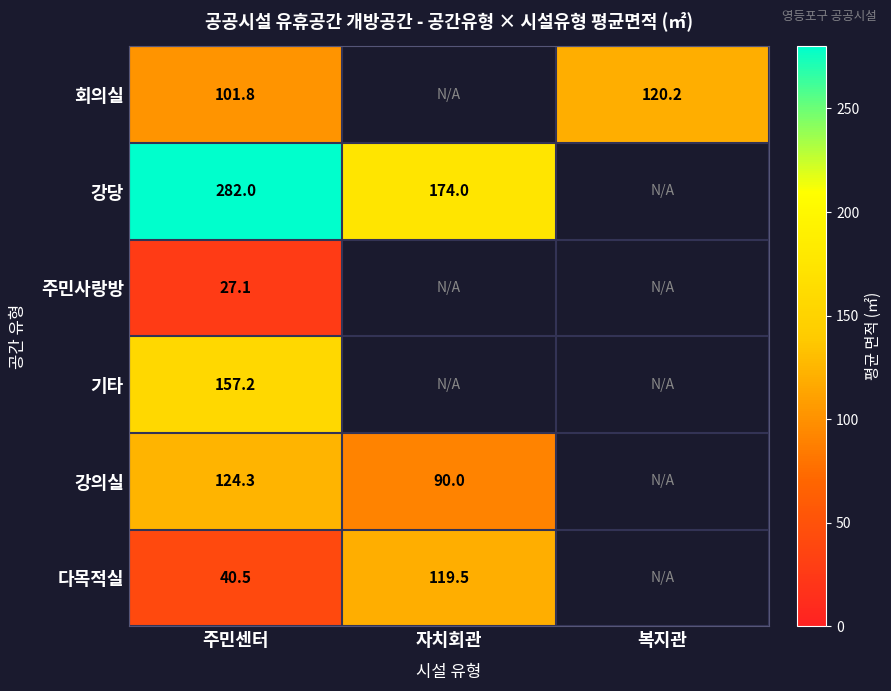

At which label does 강의실 reach its minimum?

자치회관